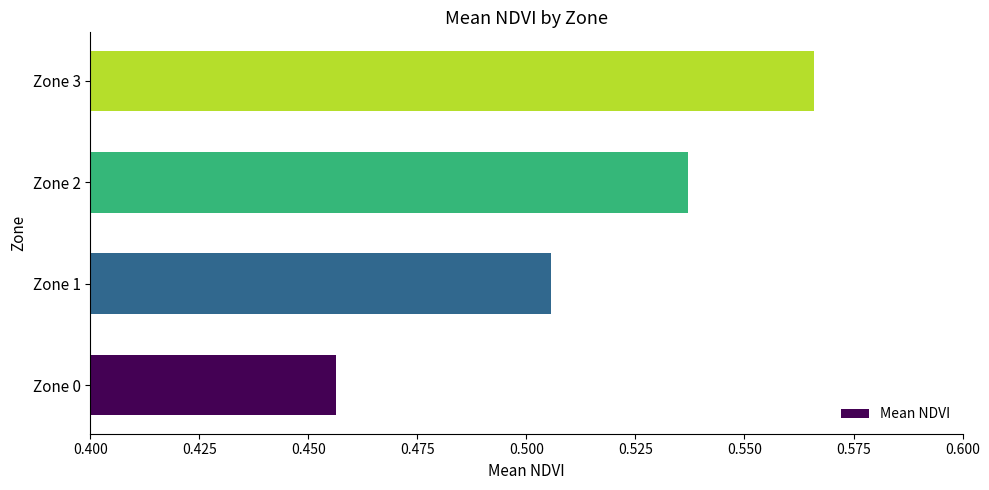

The value at Zone 3 is 0.9. True or false?

False